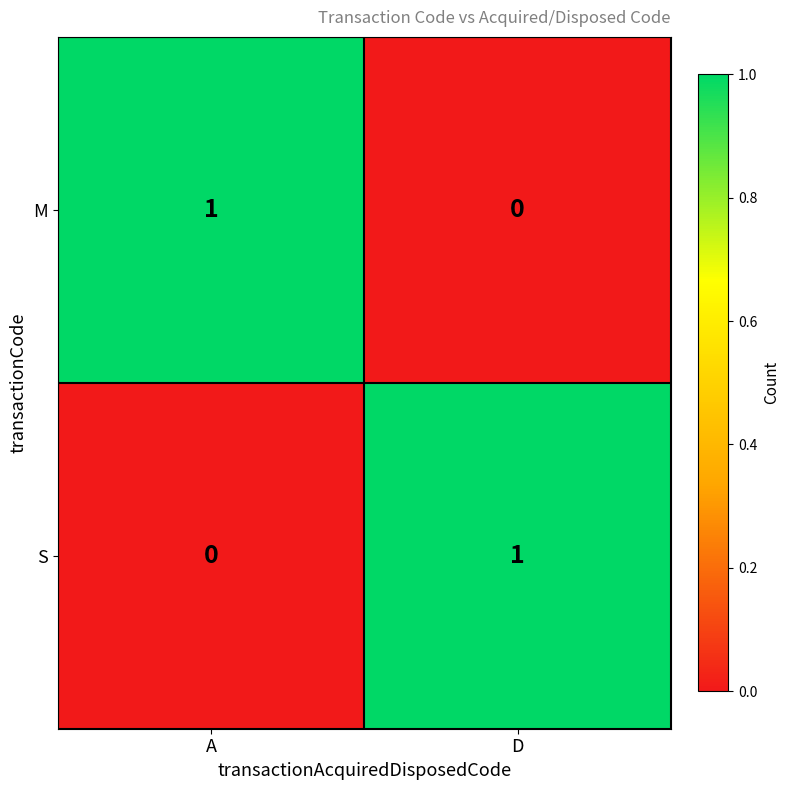

The M series shows 1 at A. True or false?

True